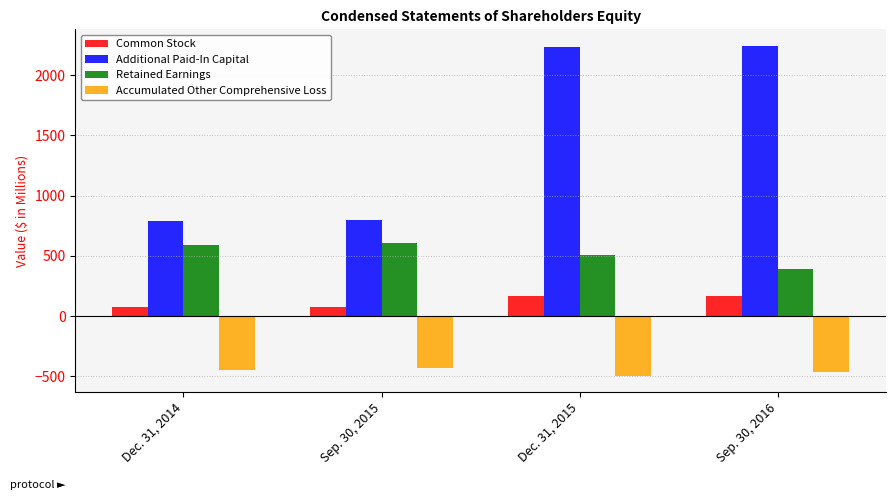

The Common Stock series shows 165.3 at Sep. 30, 2016. True or false?

True